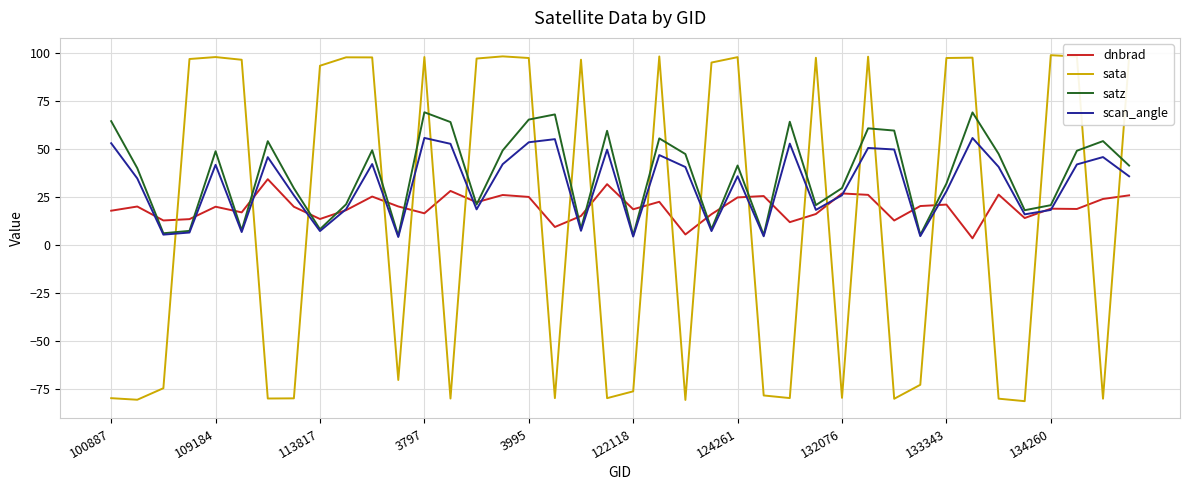

Which series has the largest range (max minus min)?

sata